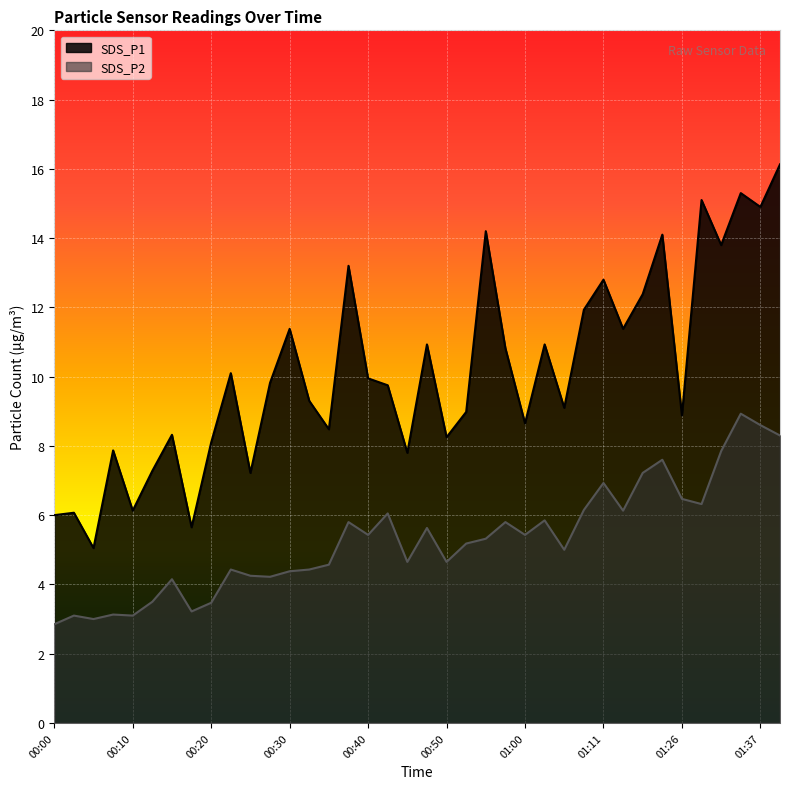

The SDS_P2 series shows 9.3 at 00:58. True or false?

False